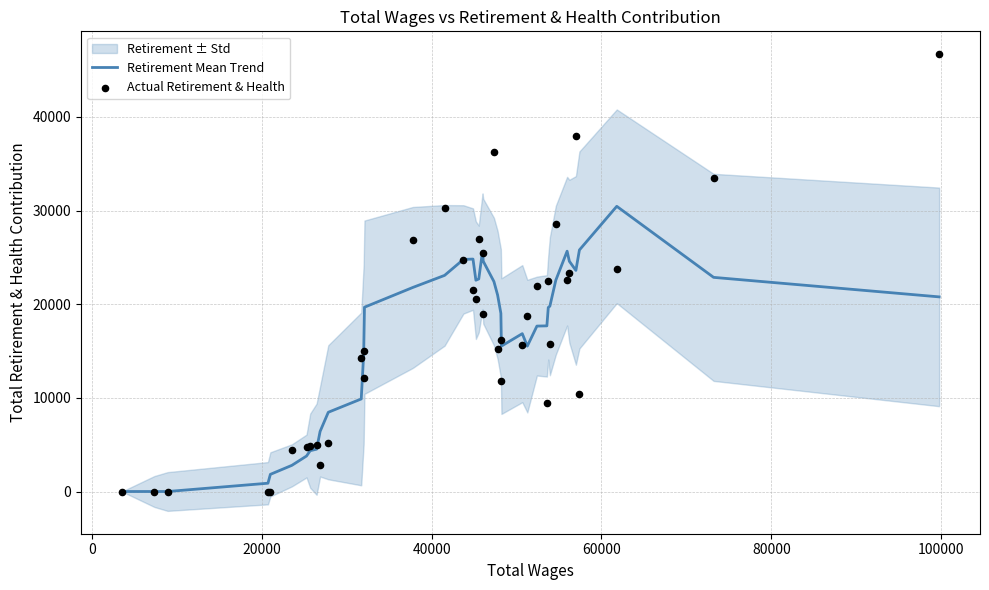

What is the maximum value for Retirement Mean Trend?

30456.6